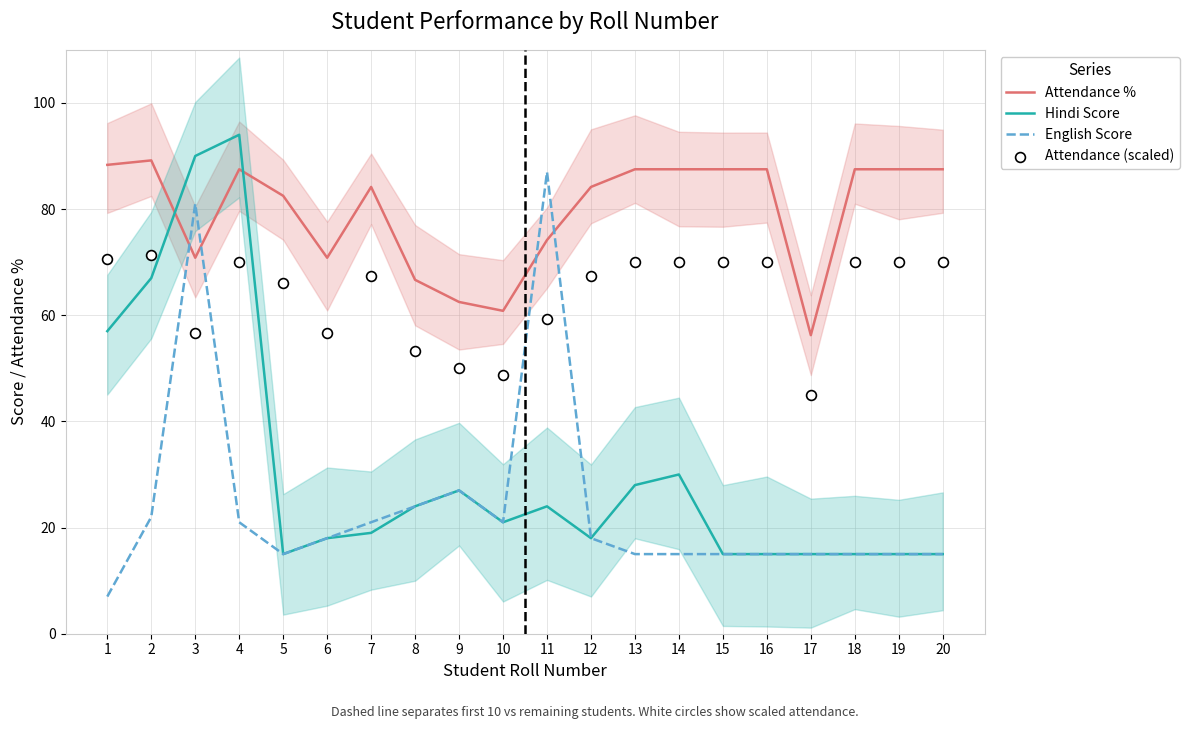

Which series has the largest total across all categories?

Attendance %